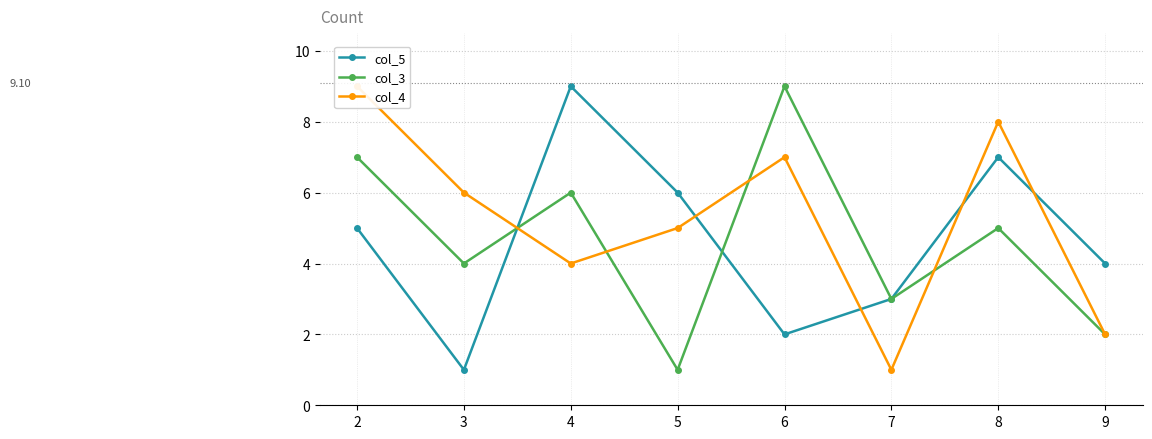

Which series has the largest total across all categories?

col_4